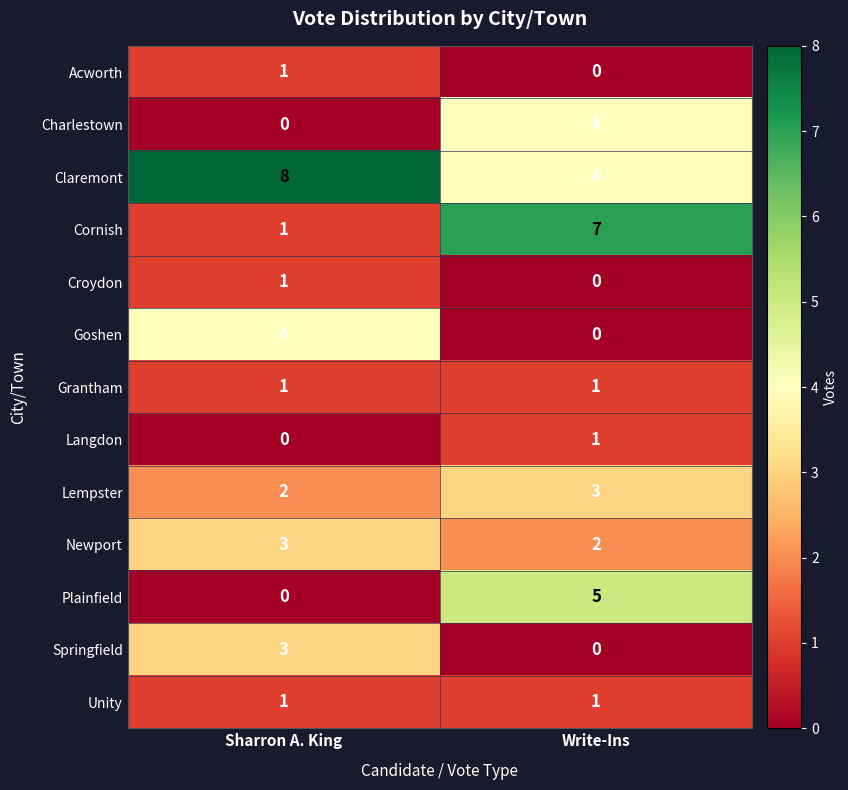

What value does the Claremont series have at Sharron A. King?

8